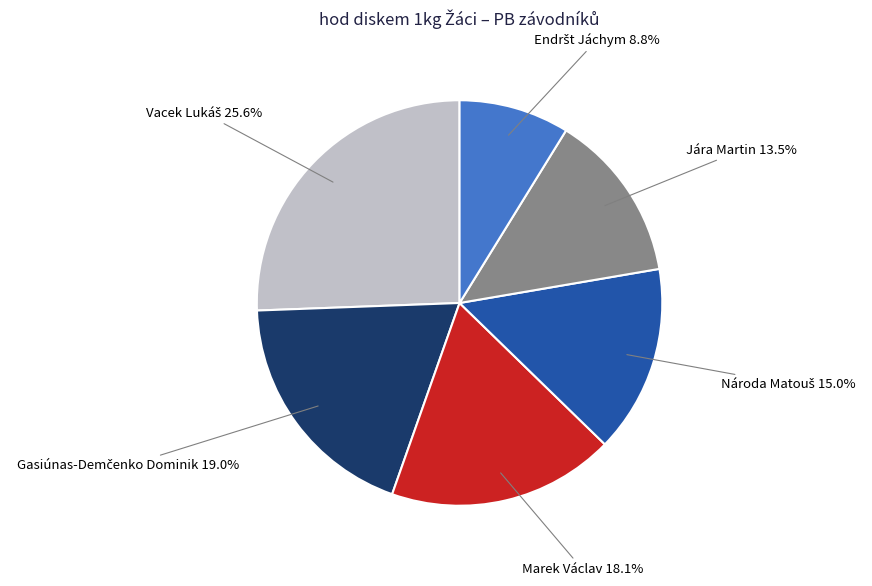

Count the number of slices in the pie.

6